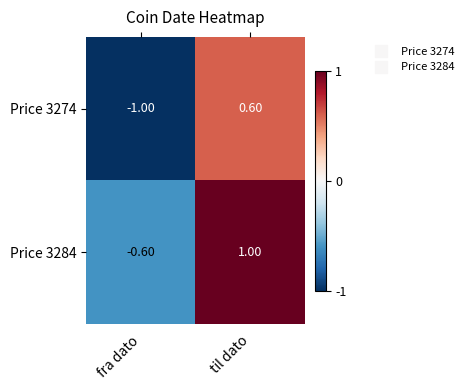

Which category has the lowest value in the Price 3284 series?

fra dato